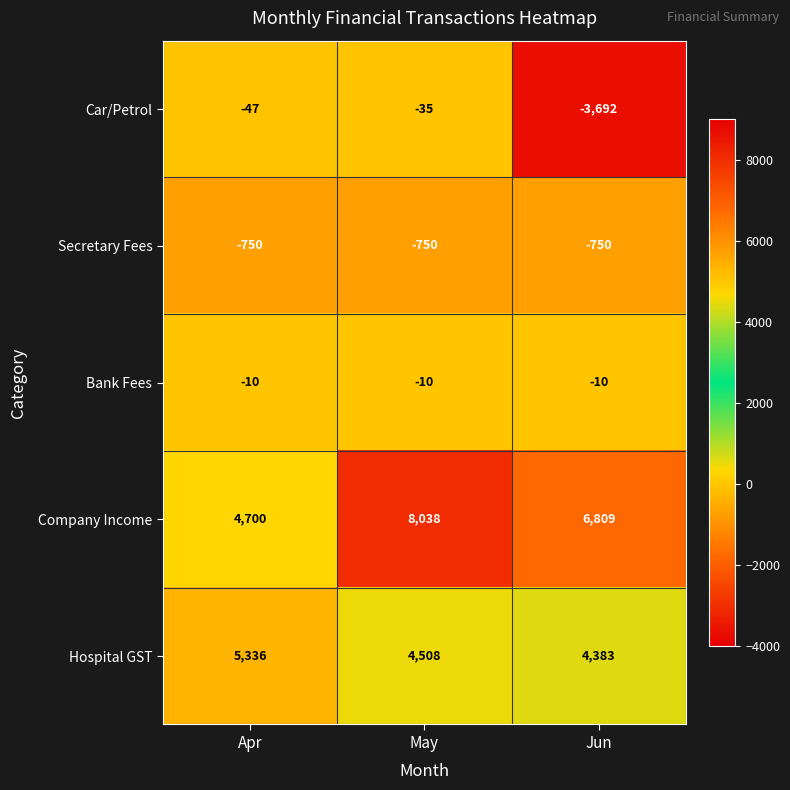

Rank the series at May from lowest to highest value.

Secretary Fees, Car/Petrol, Bank Fees, Hospital GST, Company Income